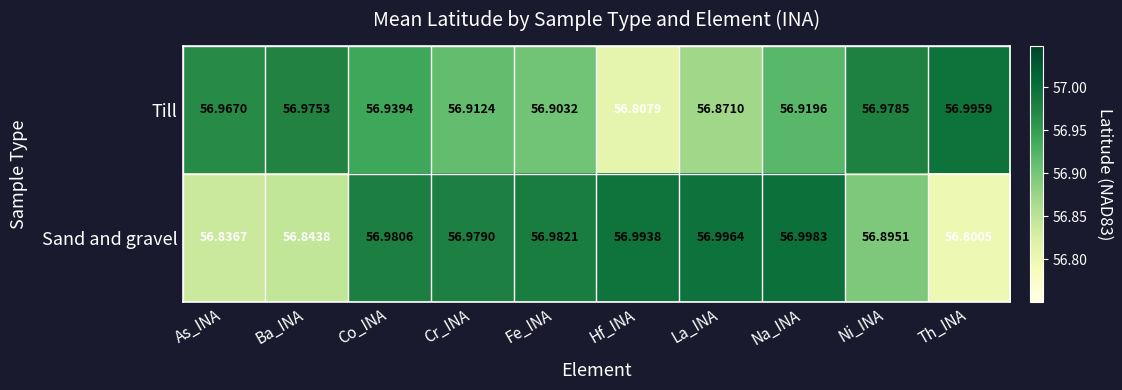

At which category does the chart reach its peak across all series?

Na_INA